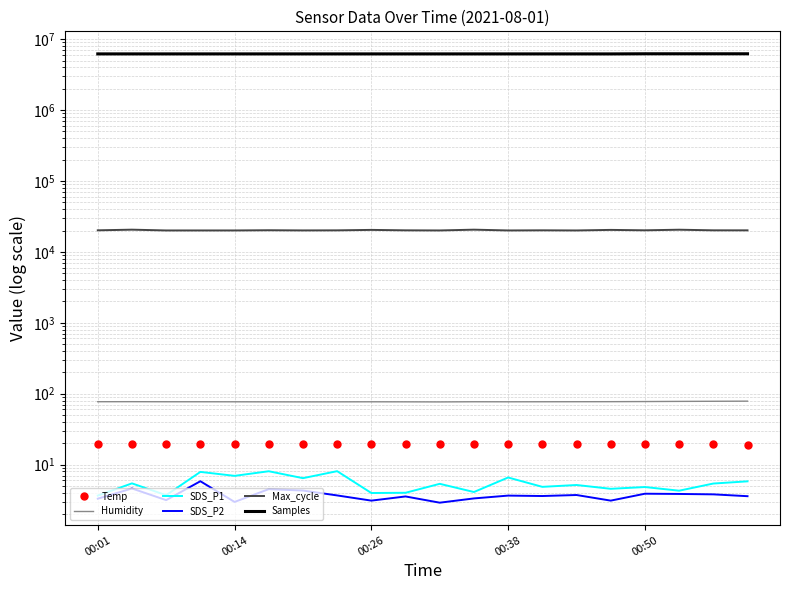

What is the total value across all series at 00:26?

6220028.2